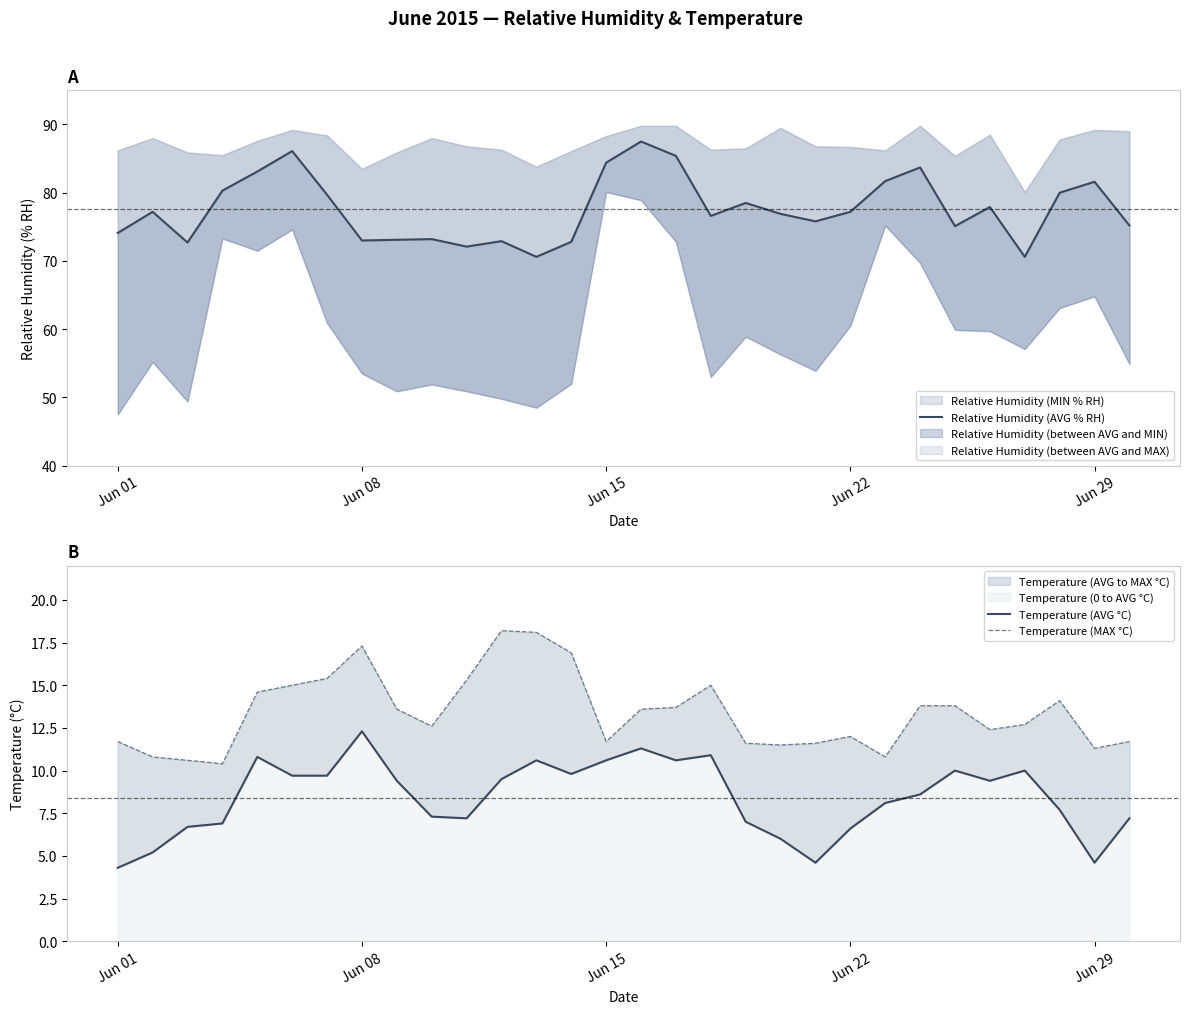

Is it true that Temperature (MAX °C) equals 19.9 at 27?

False